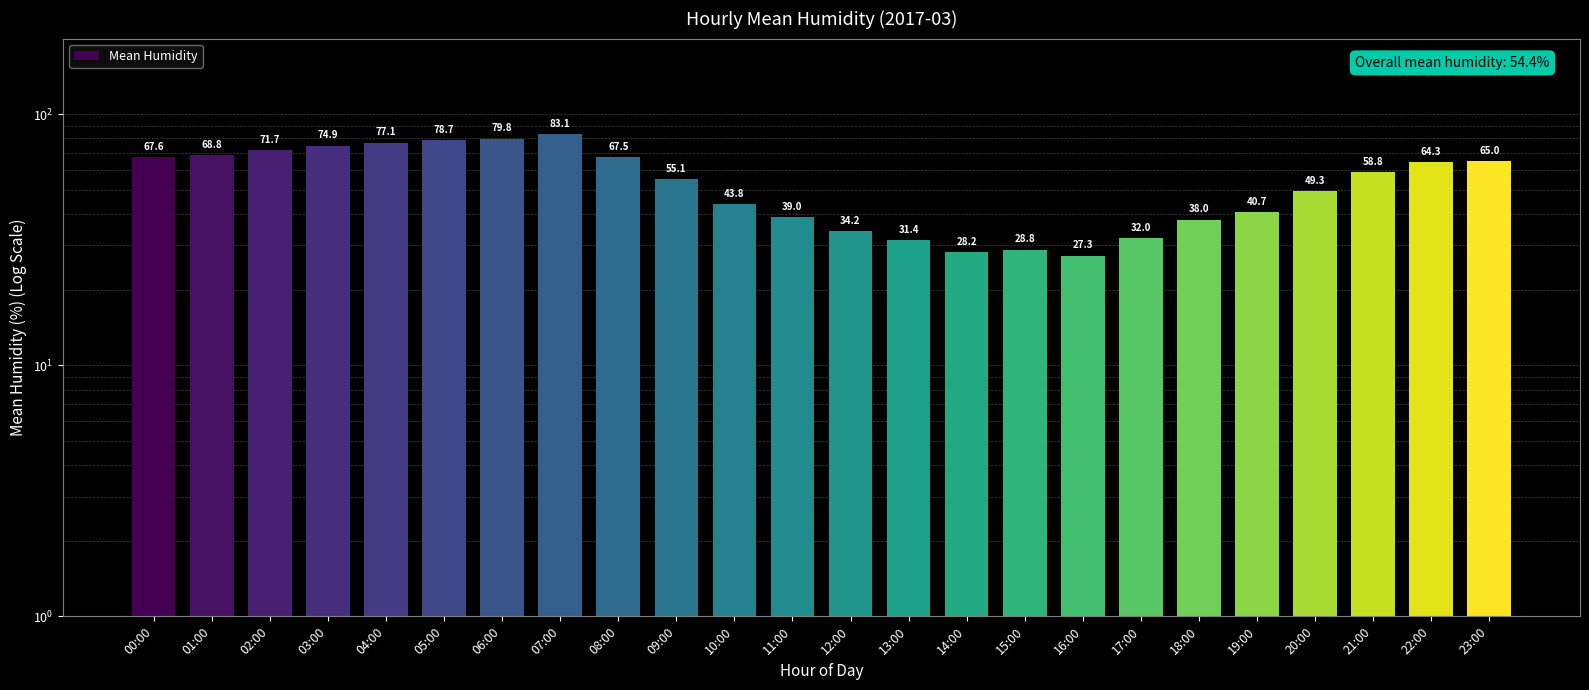

What is the label of the 9th bar from the left?

08:00